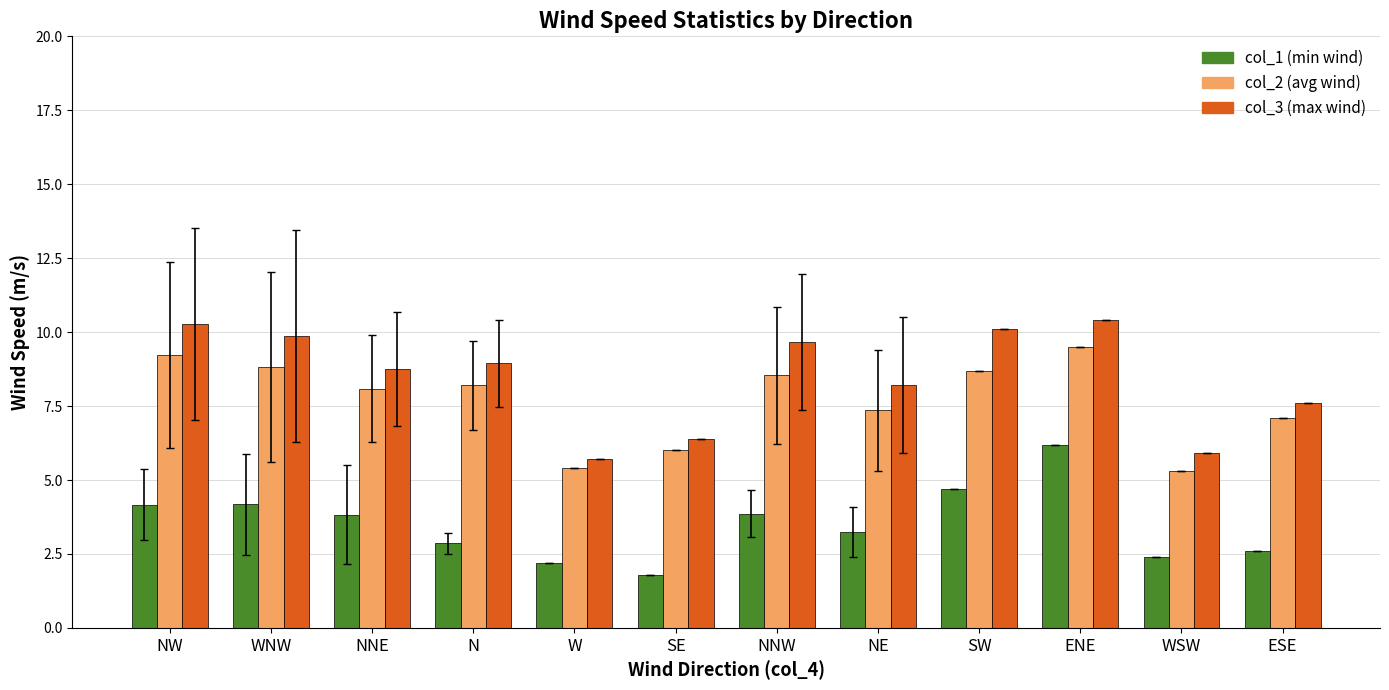

What is the difference between the highest and lowest values at WNW?

5.7